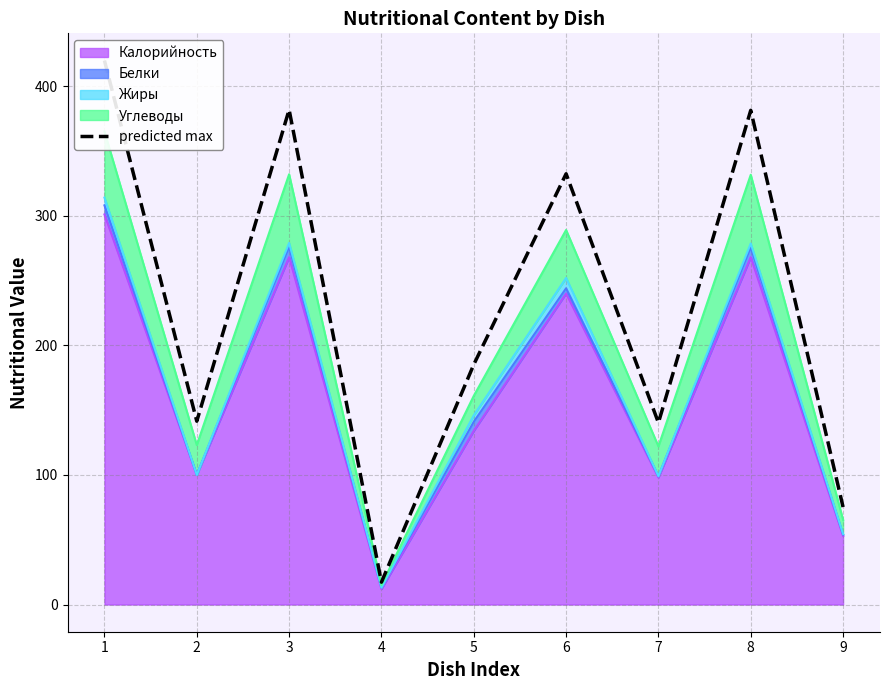

Which has a higher value, 2 or 9?

2